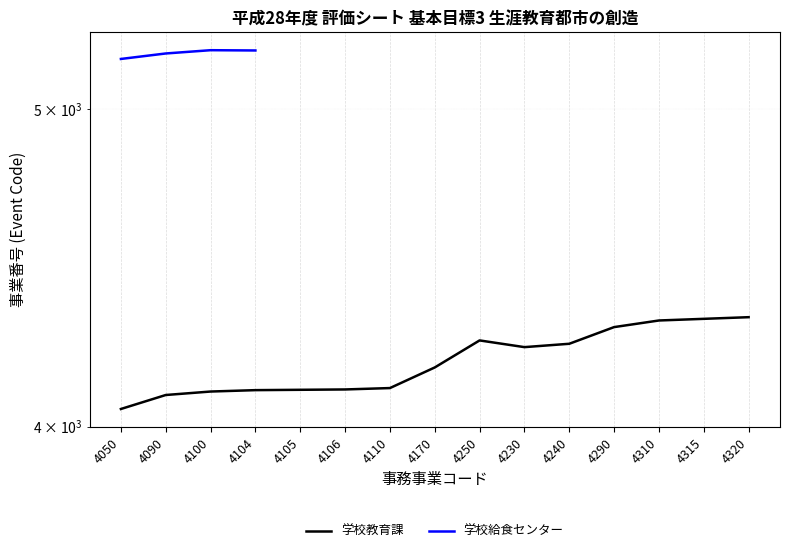

Which category has the lowest value across all series?

4050